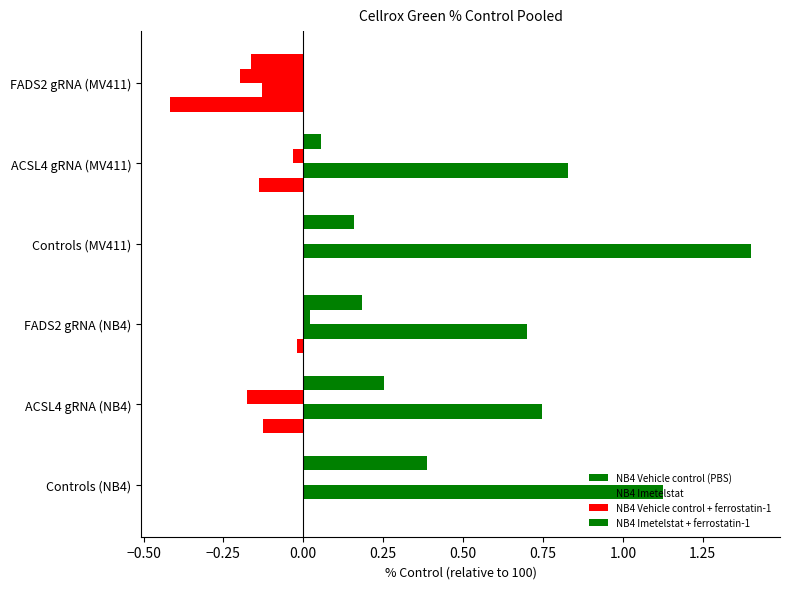

Reading left to right, extract all data points from this chart.

NB4 Vehicle control (PBS): 0.0	-0.1	-0.0	-0.0	-0.1	-0.4
NB4 Imetelstat: 1.1	0.7	0.7	1.4	0.8	-0.1
NB4 Vehicle control + ferrostatin-1: -0.0	-0.2	0.0	0.0	-0.0	-0.2
NB4 Imetelstat + ferrostatin-1: 0.4	0.3	0.2	0.2	0.1	-0.2